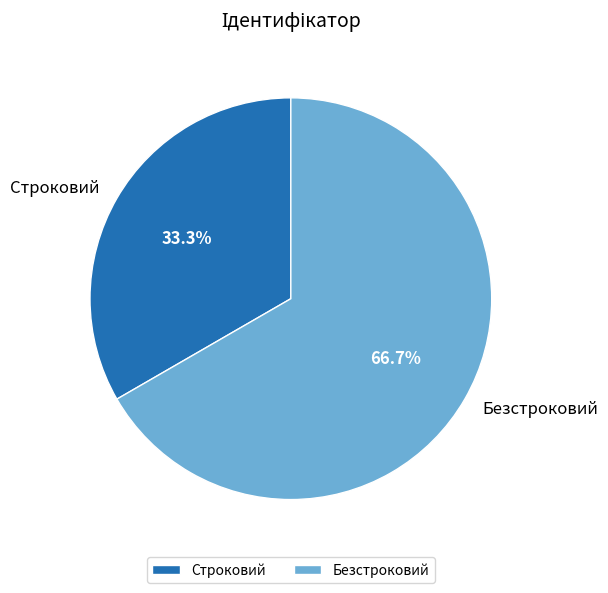

What is the ratio of the value at Безстроковий to the value at Строковий?

2.0